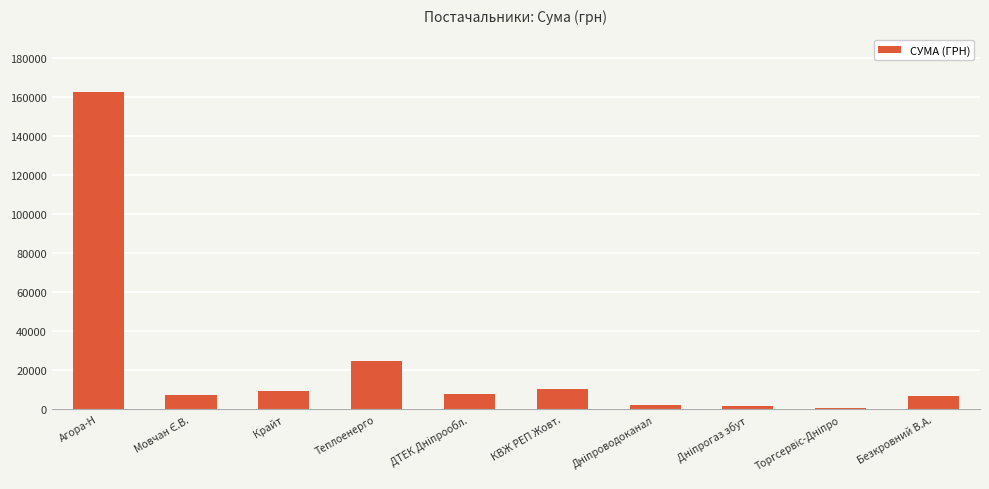

What is the maximum value shown in the chart?

162873.8